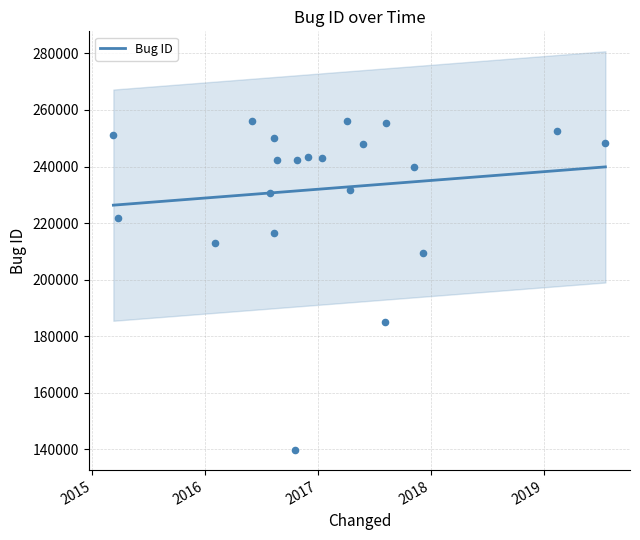

Between 2017-05-25 and 2017-08-07, which is larger?

2017-05-25